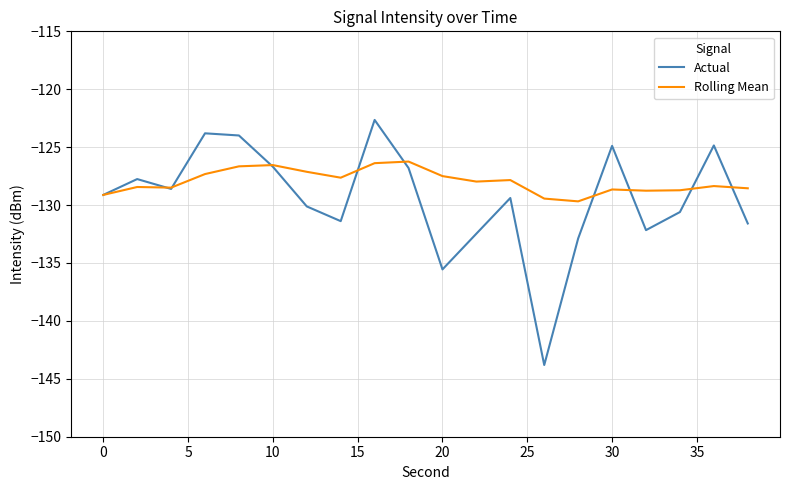

What is the lowest value of the Rolling Mean series?

-129.7